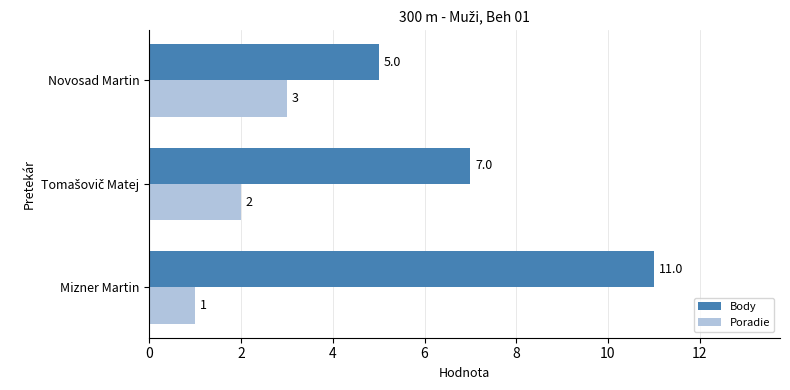

Is it true that Poradie equals 1 at Mizner Martin?

True